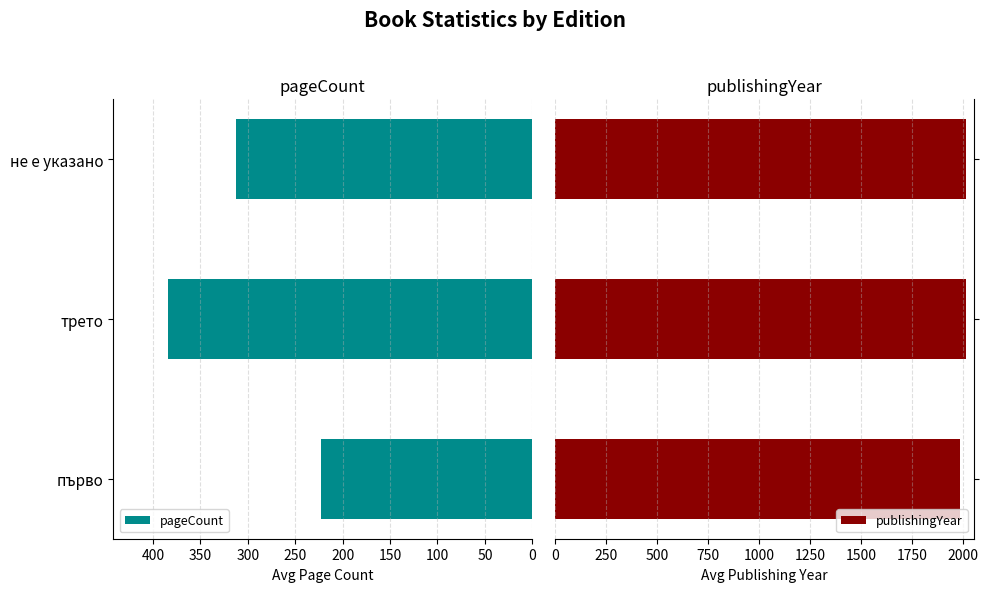

What is the lowest value of the publishingYear series?

1987